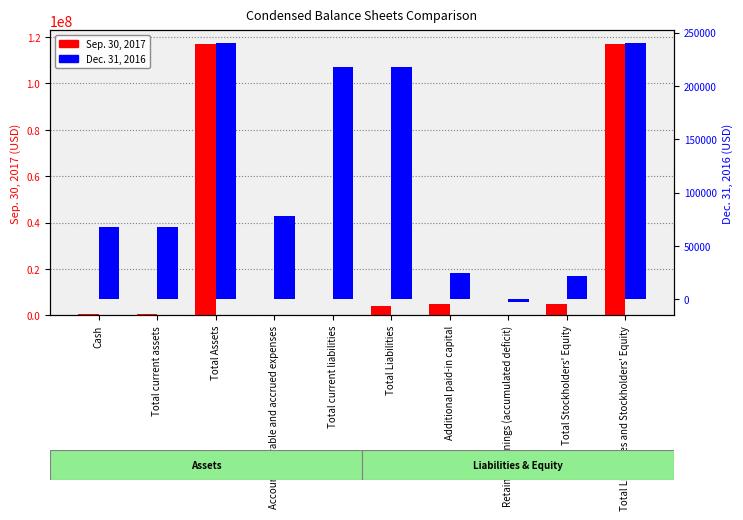

How many negative values does the Dec. 31, 2016 series have?

1